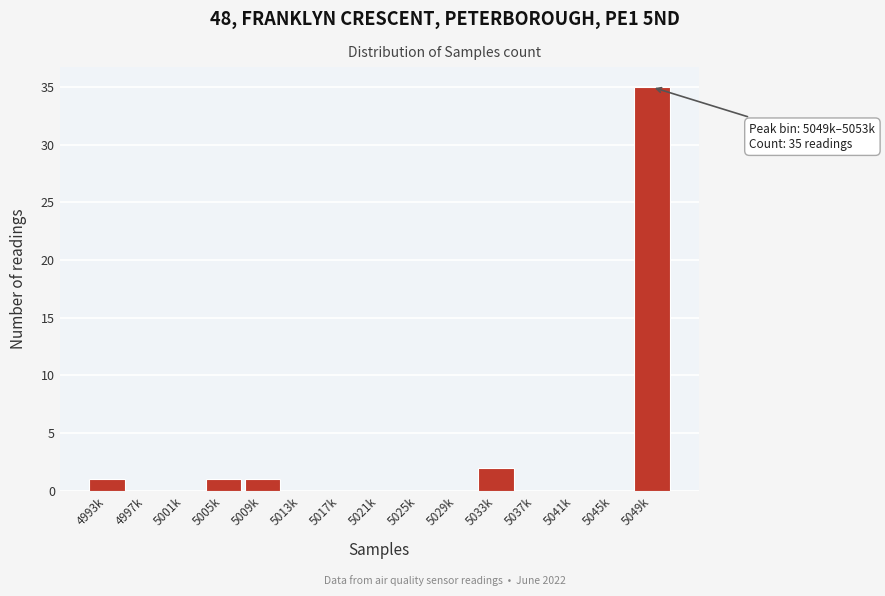

Reading left to right, transcribe all the data shown in this chart.

4993k=1	4997k=0	5001k=0	5005k=1	5009k=1	5013k=0	5017k=0	5021k=0	5025k=0	5029k=0	5033k=2	5037k=0	5041k=0	5045k=0	5049k=35